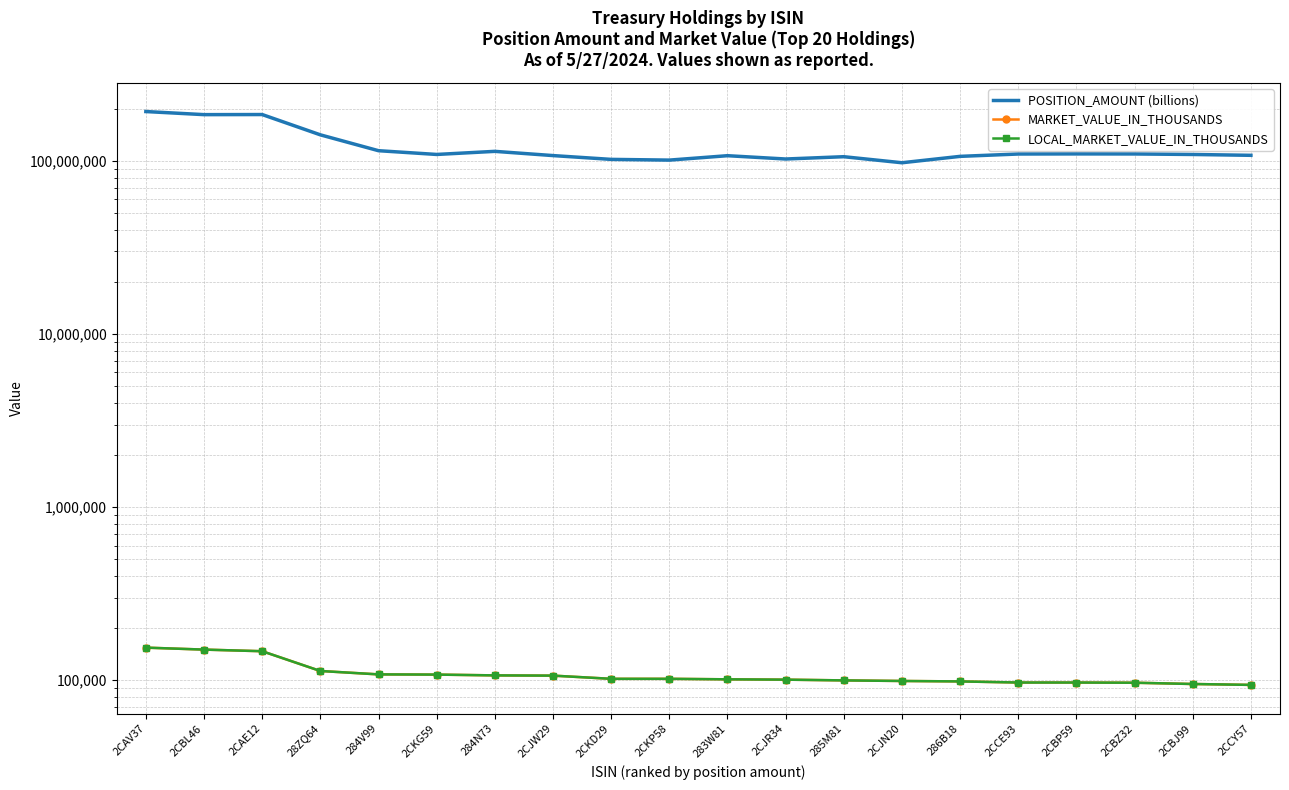

Which has a higher value, 2CAE12 or 285M81?

2CAE12